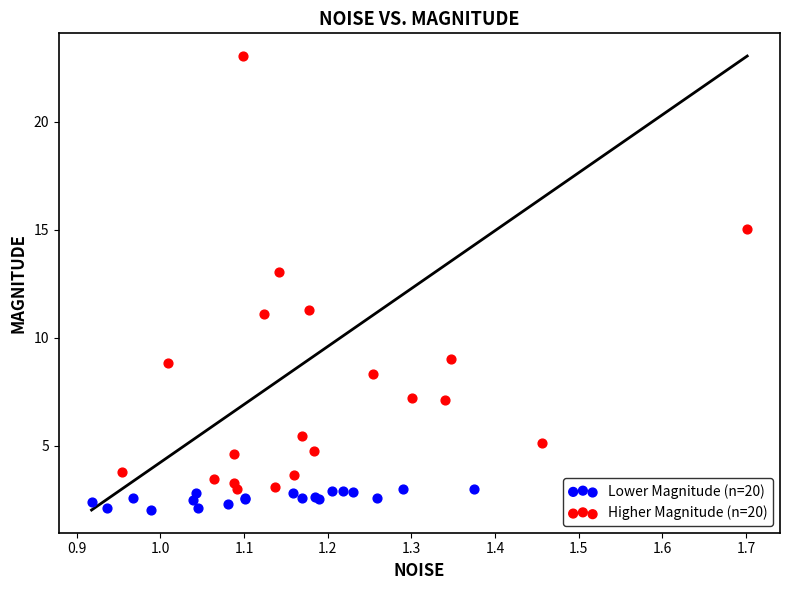

Which series contains the lowest Y value?

Lower Magnitude (n=20)